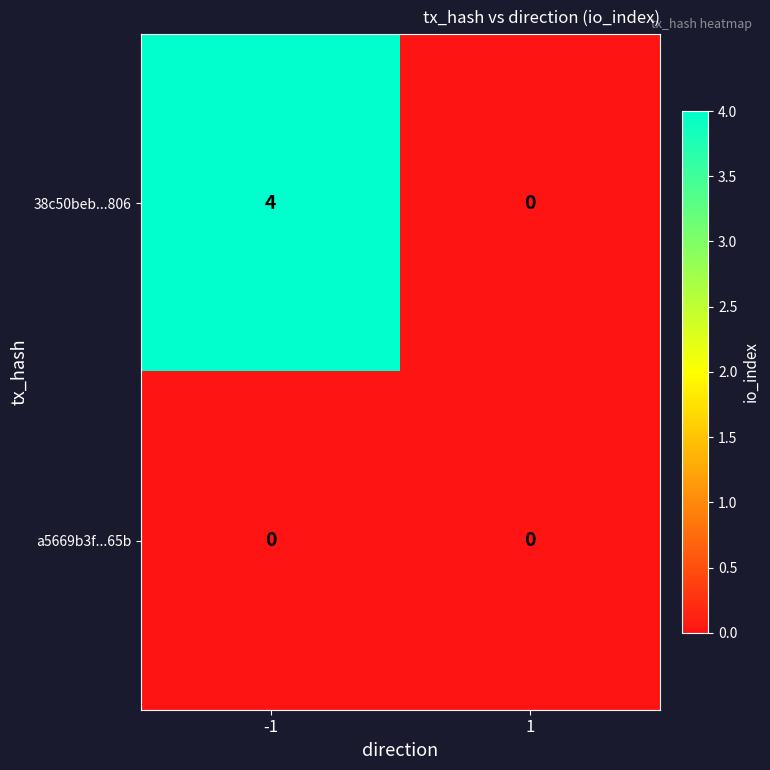

What is the sum of the 38c50beb...806 values at -1 and 1?

4